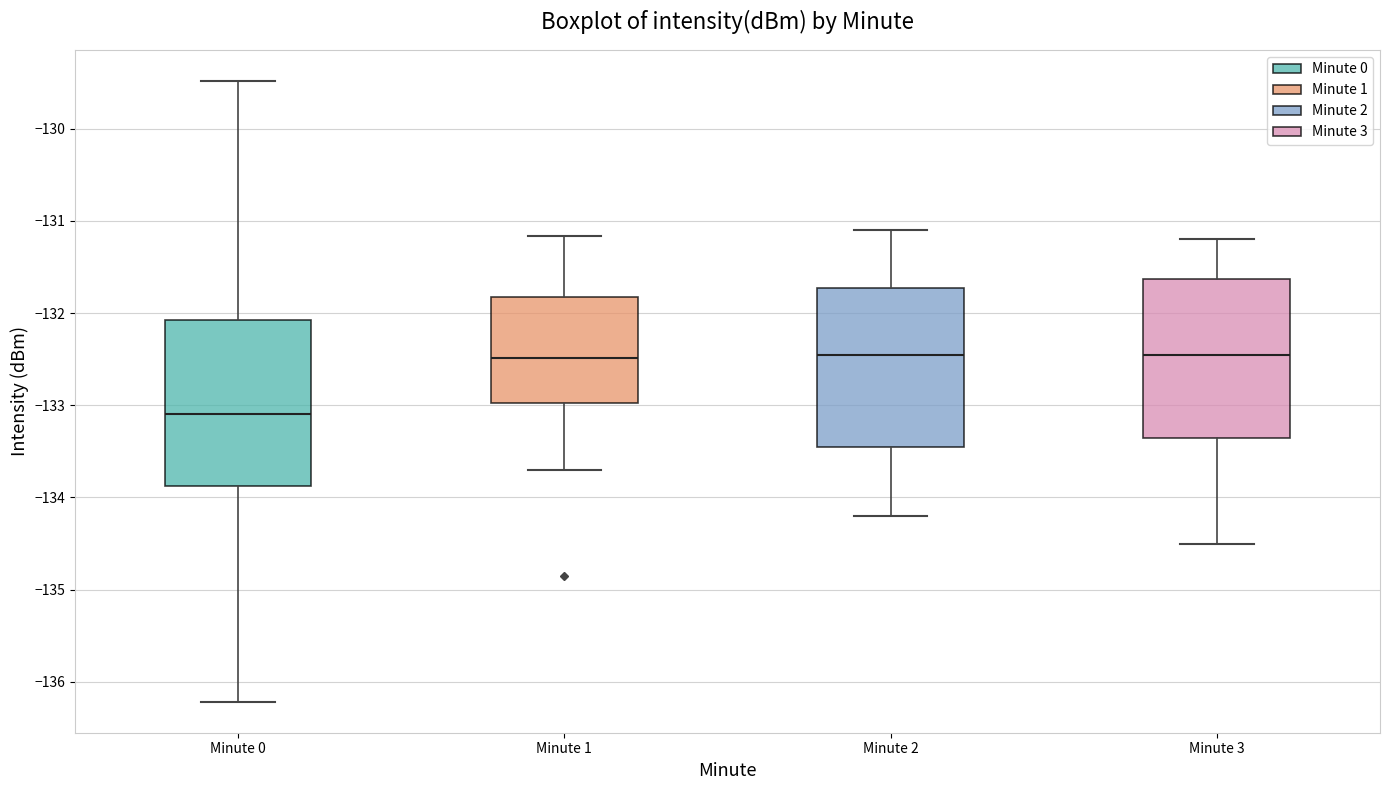

Where does the lower whisker of the box for Minute 0 end on the y-axis? The values are not printed on the chart, so give them approximately, as read against the axis.

-136.2